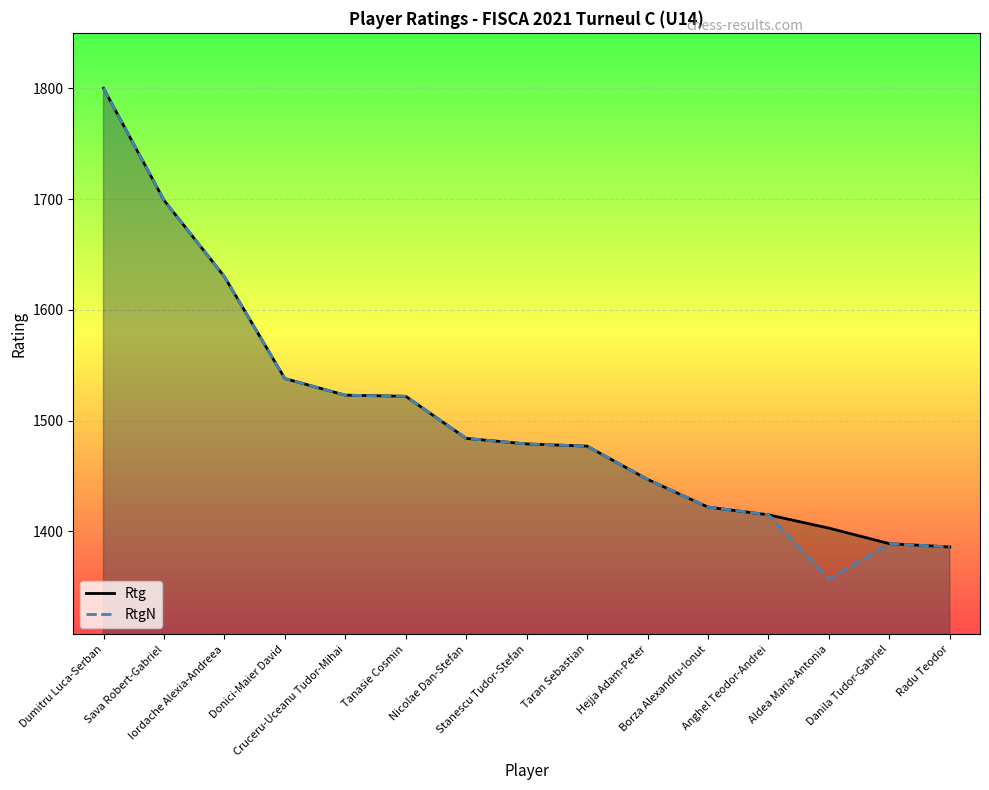

True or false: Rtg has a value of 2465 at Aldea Maria-Antonia.

False